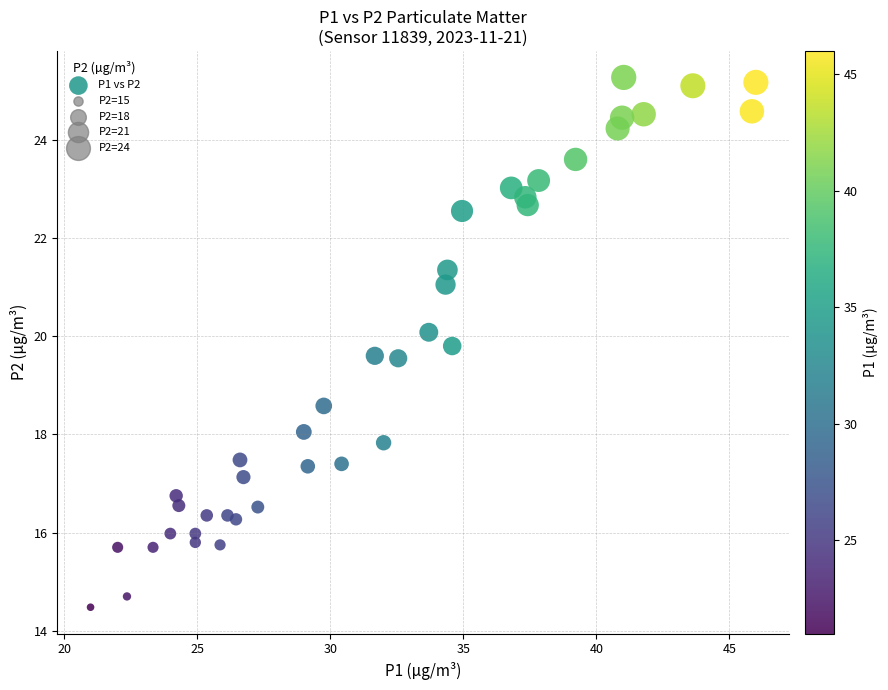

What Y value in the scatter plot is closest to 19?

18.6